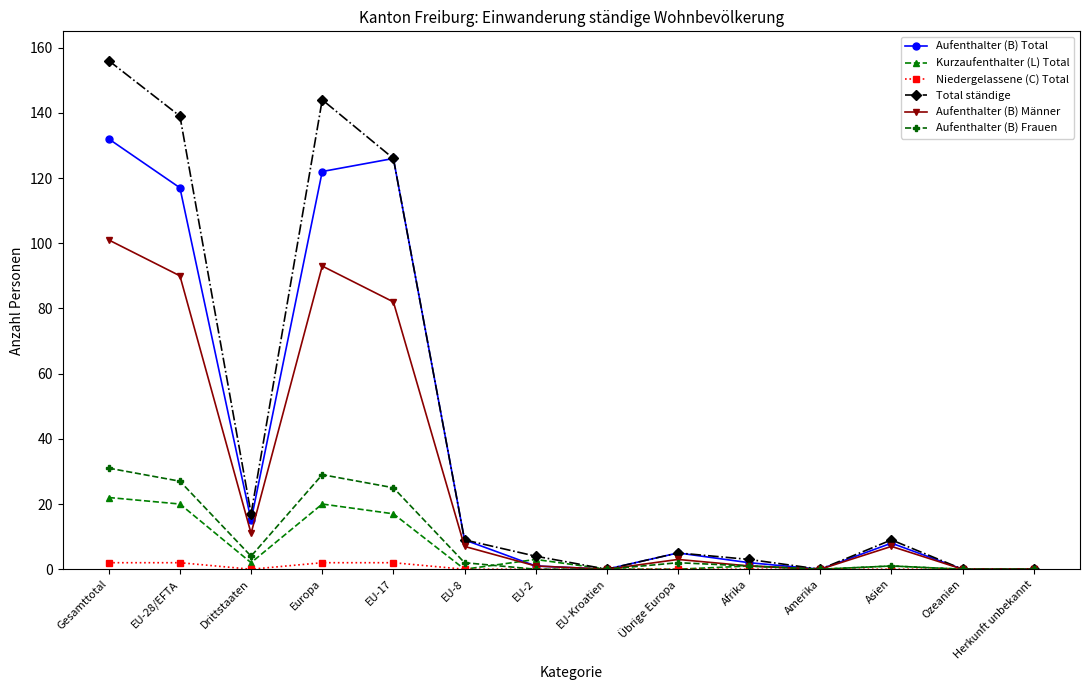

Reading right to left, transcribe all the data shown in this chart.

Aufenthalter (B) Total: 0	0	8	0	2	5	0	1	9	126	122	15	117	132
Kurzaufenthalter (L) Total: 0	0	1	0	1	0	0	3	0	17	20	2	20	22
Niedergelassene (C) Total: 0	0	0	0	0	0	0	0	0	2	2	0	2	2
Total ständige: 0	0	9	0	3	5	0	4	9	126	144	17	139	156
Aufenthalter (B) Männer: 0	0	7	0	1	3	0	1	7	82	93	11	90	101
Aufenthalter (B) Frauen: 0	0	1	0	1	2	0	0	2	25	29	4	27	31